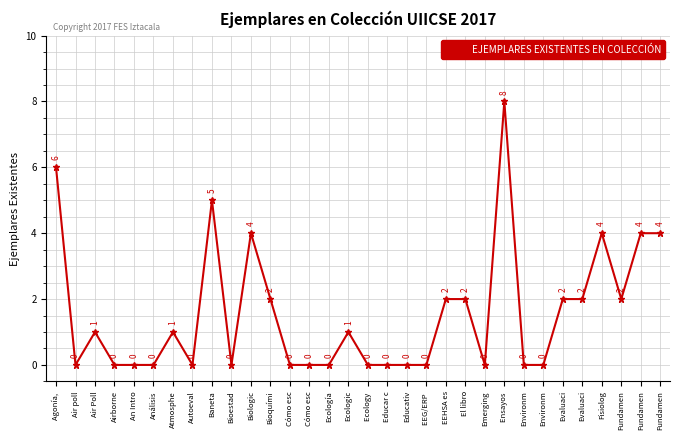

Is this an area chart (filled region under the line)?

No